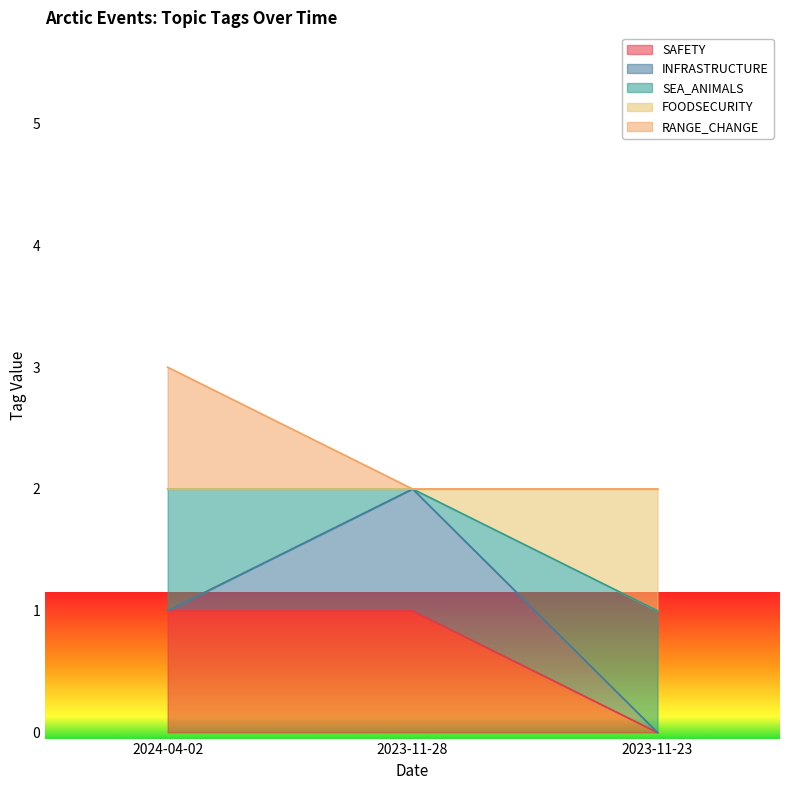

What are all the series names shown in the legend?

SAFETY, INFRASTRUCTURE, SEA_ANIMALS, FOODSECURITY, RANGE_CHANGE